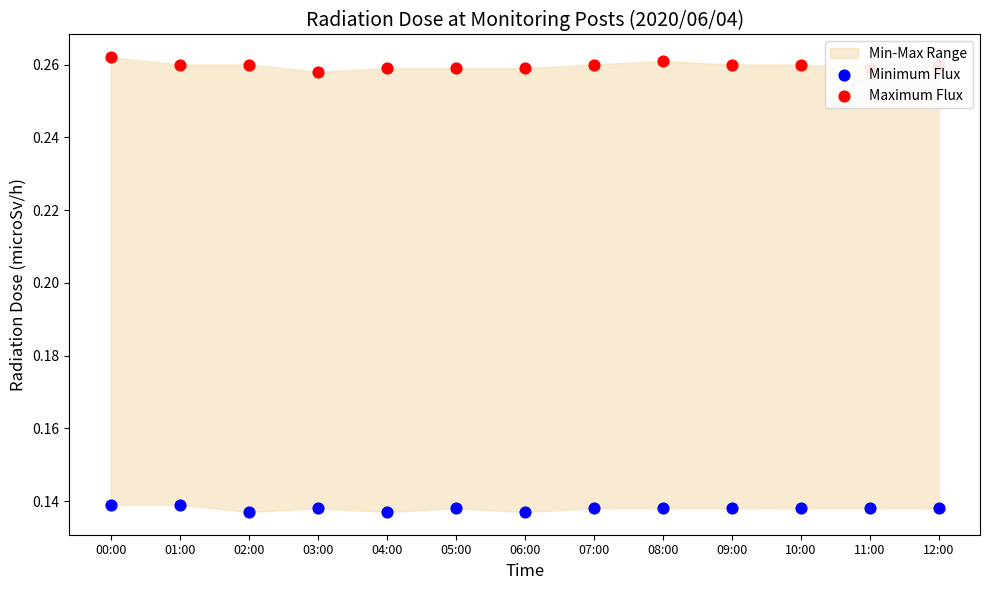

Which series contains the highest Y value?

Maximum Flux